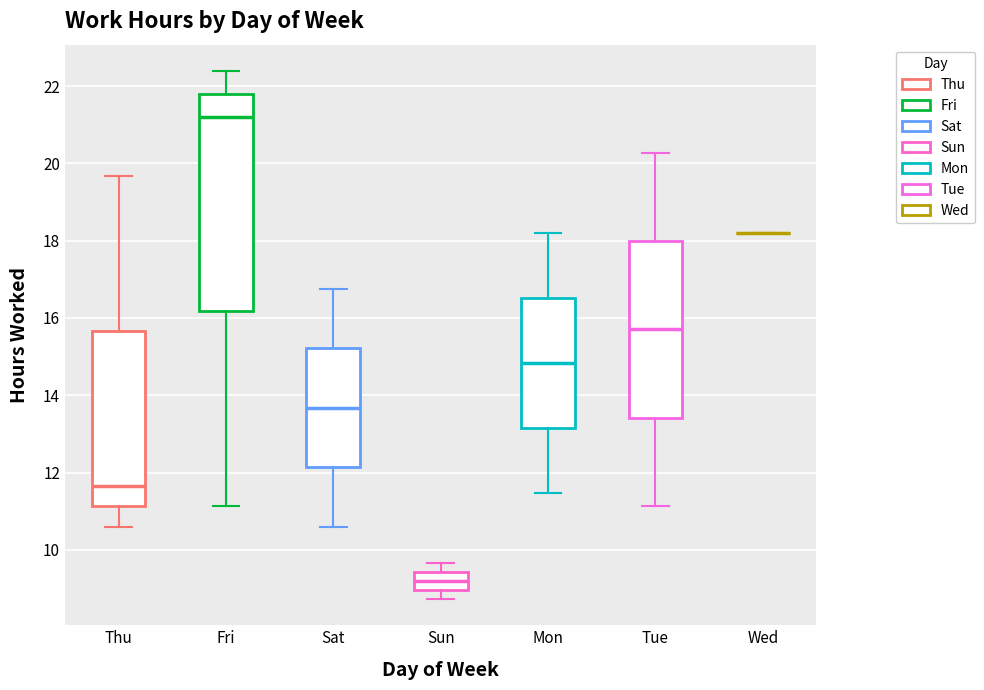

Where is the lower edge of the box for Thu on the y-axis? The values are not printed on the chart, so give them approximately, as read against the axis.

11.2